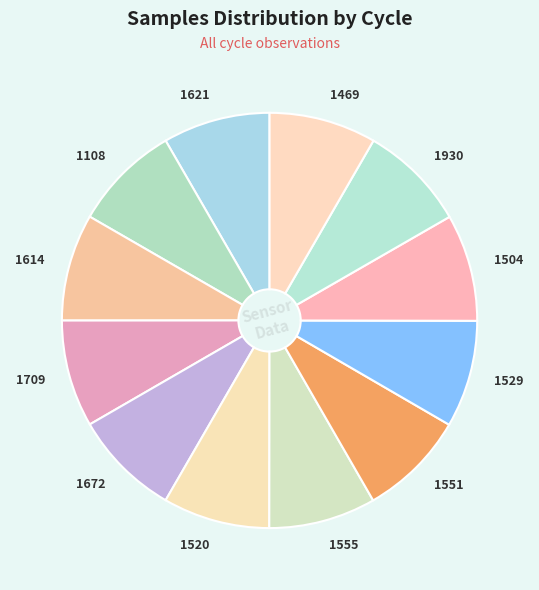

Approximately how many times larger is the value at 1672 compared to 1614?

1.0